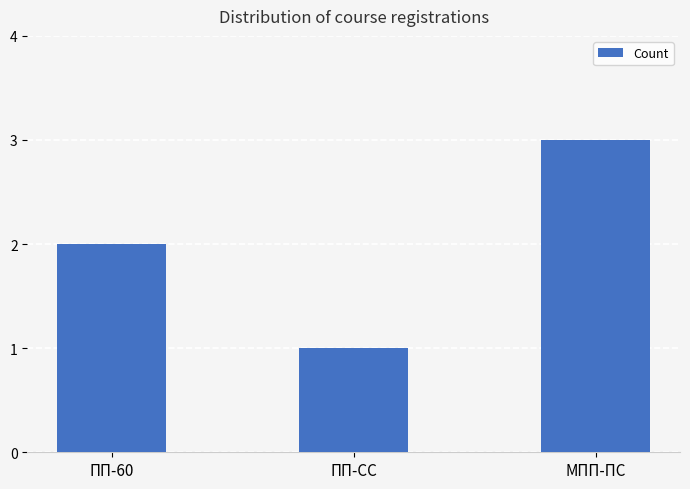

Which has a higher value, ПП-СС or ПП-60?

ПП-60